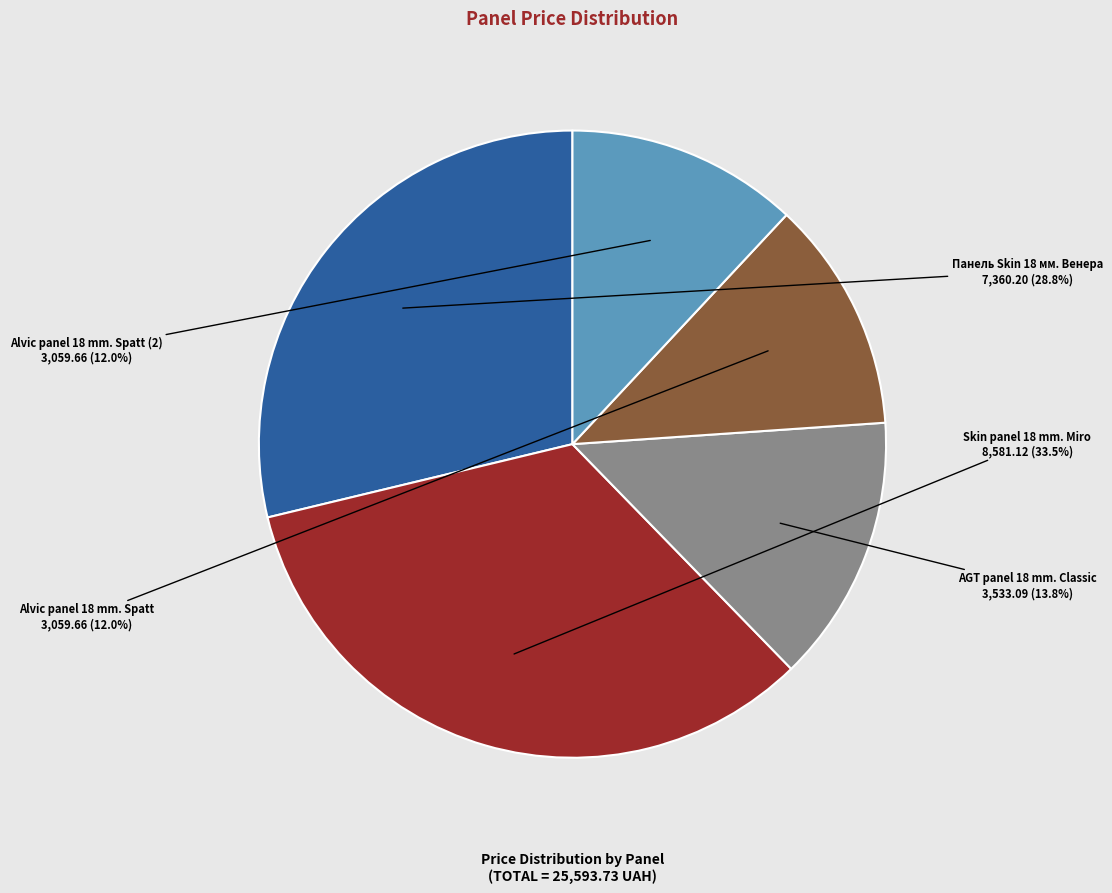

Does any single category account for the majority?

No